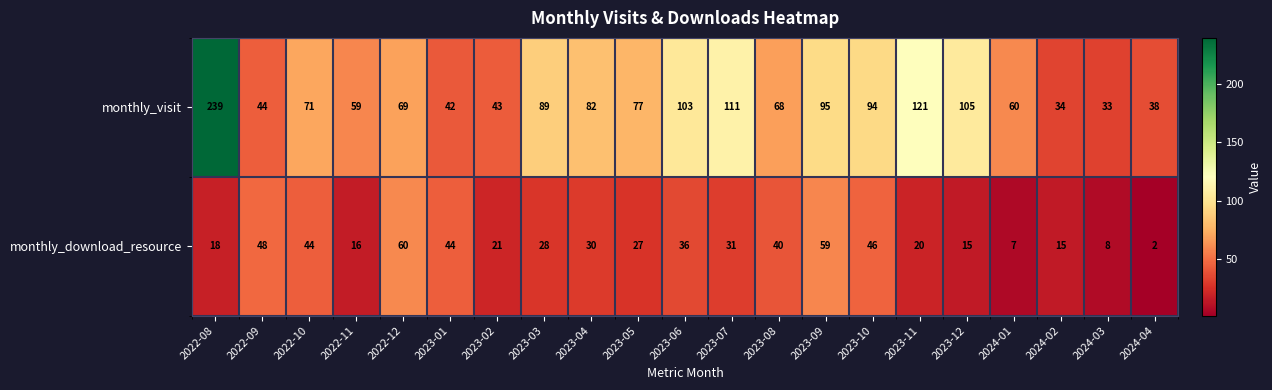

What is the difference between the second highest and second lowest values in the monthly_download_resource series?

52